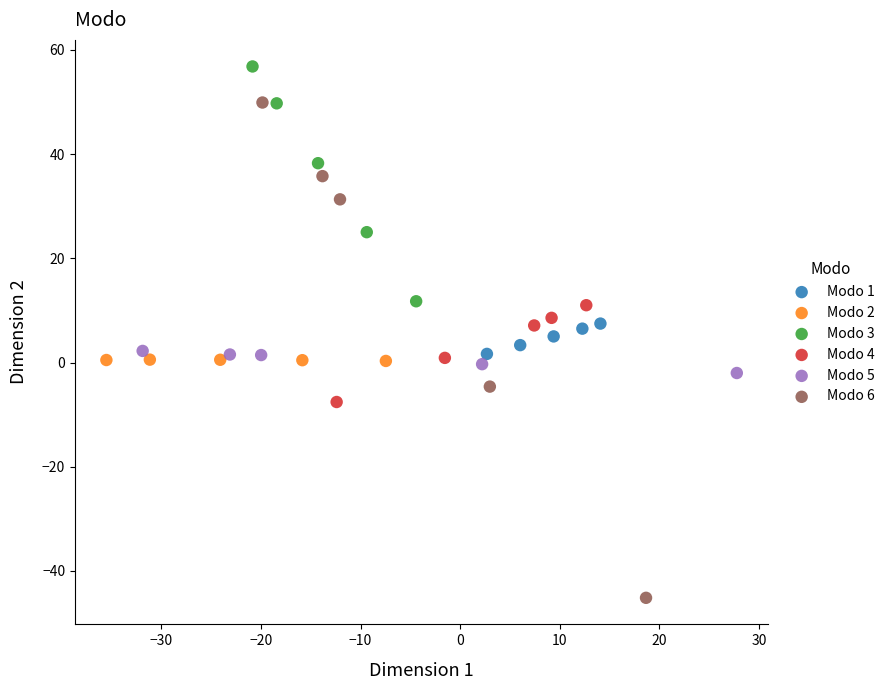

Which series has the widest spread of Y values?

Modo 6